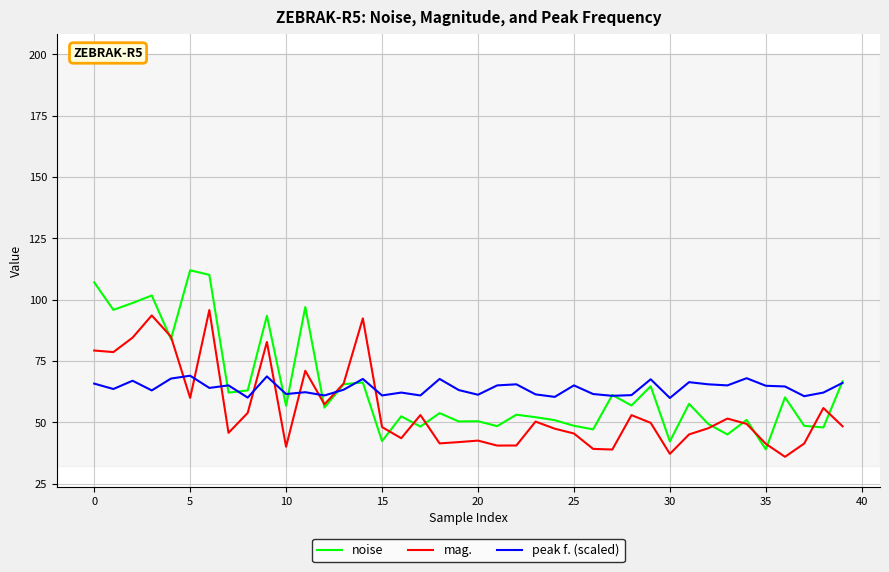

What is the greatest value displayed?

112.0